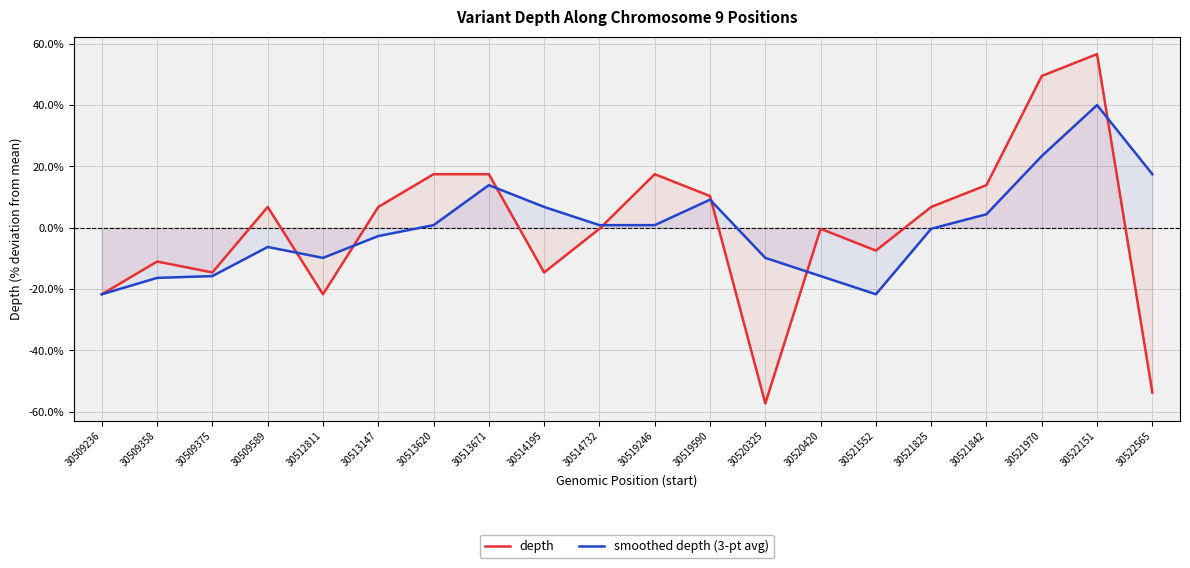

Which label corresponds to the largest value in the chart?

30522151